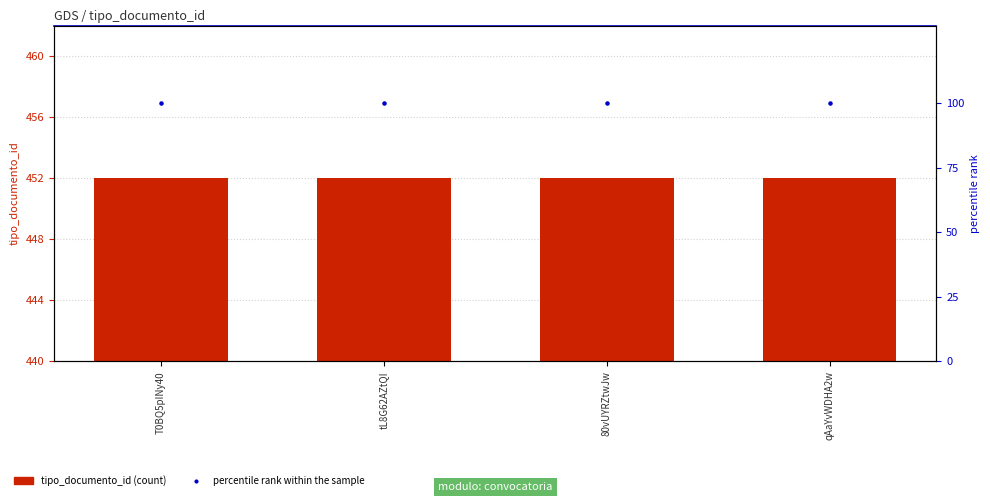

What is the total value across all series at qAaYvWDHA2w?

552